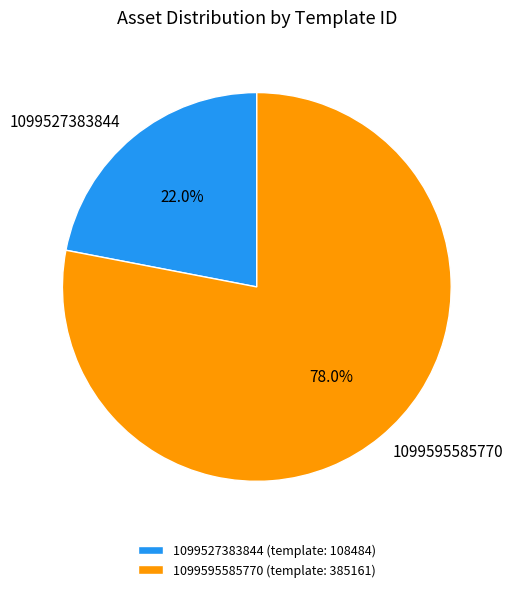

Is there a majority slice in this chart?

Yes